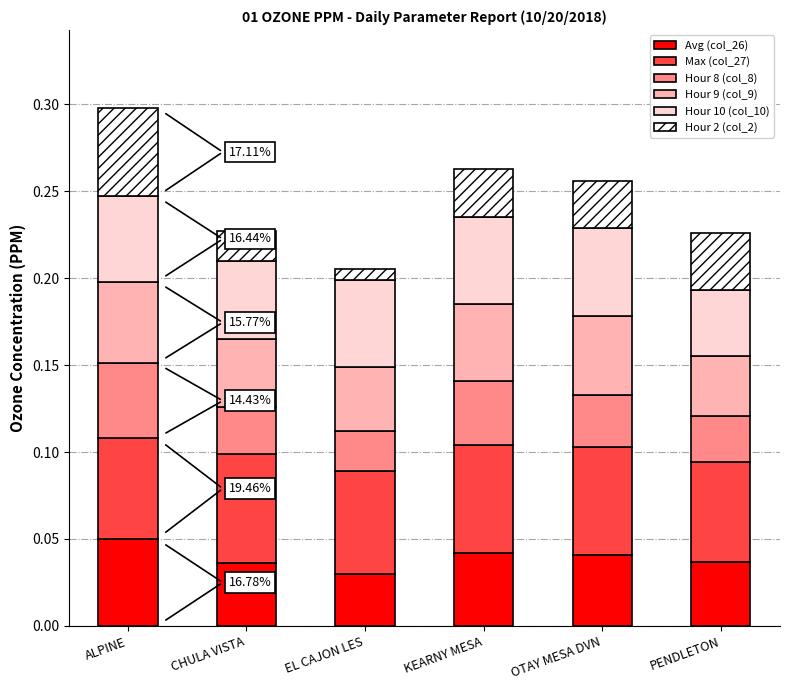

Count the number of categories in the chart.

6